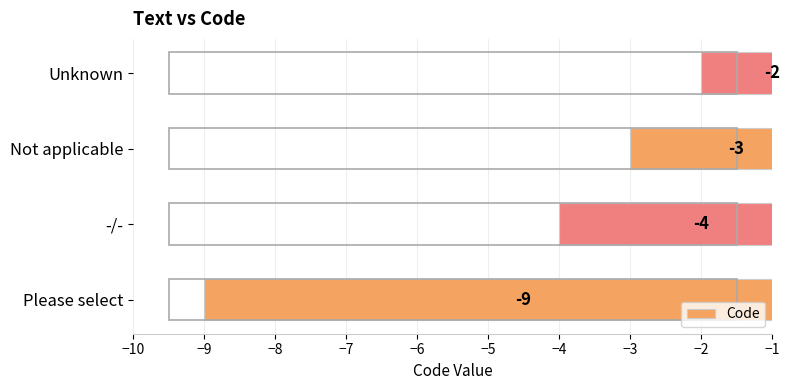

The value at Please select is -9. True or false?

True